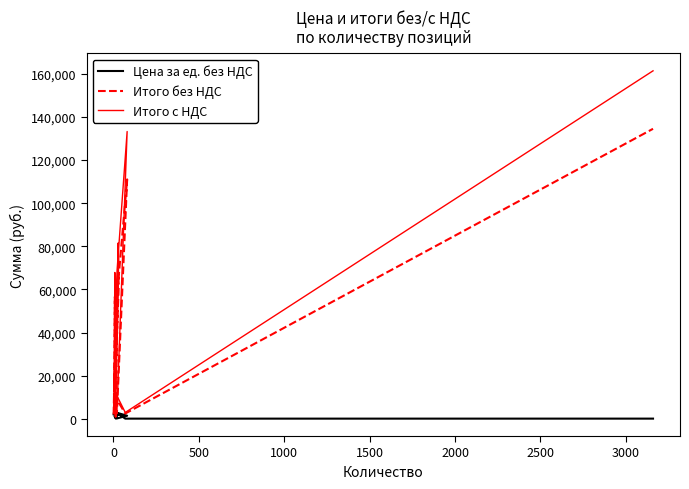

The value of Цена за ед. без НДС at 3500 is 909.1. True or false?

False